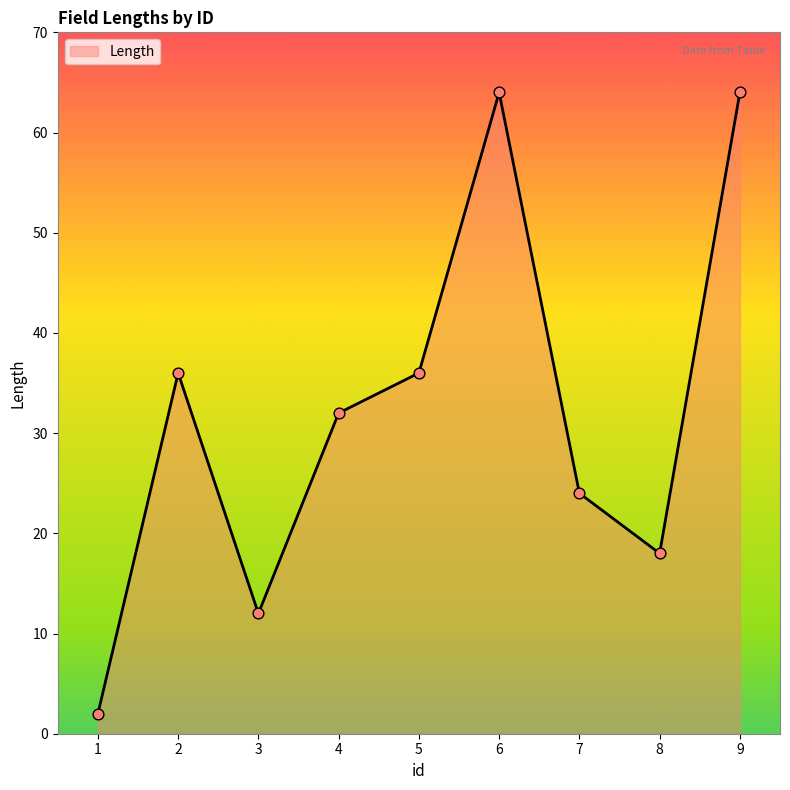

Approximately how many times larger is the value at 3 compared to 5?

0.3